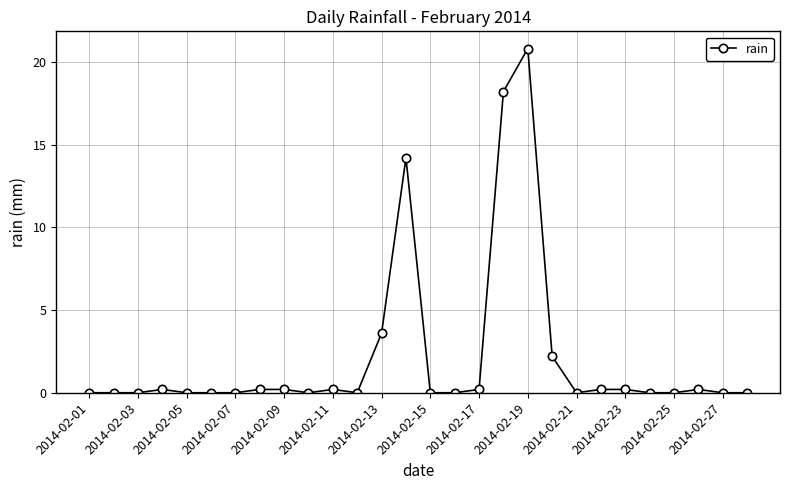

What is the greatest value displayed?

20.8